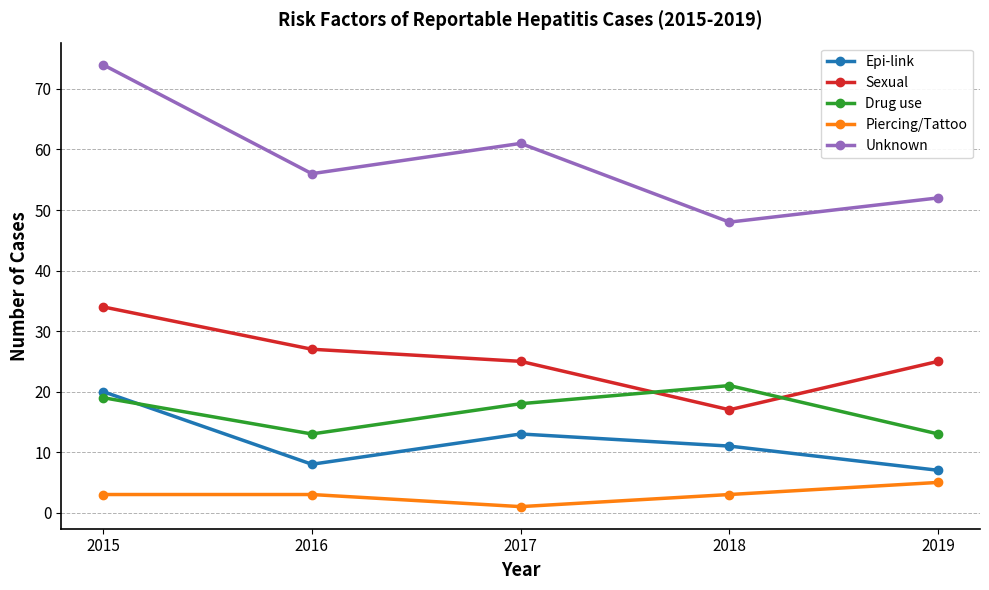

Does the chart display data point markers on the line(s)?

Yes